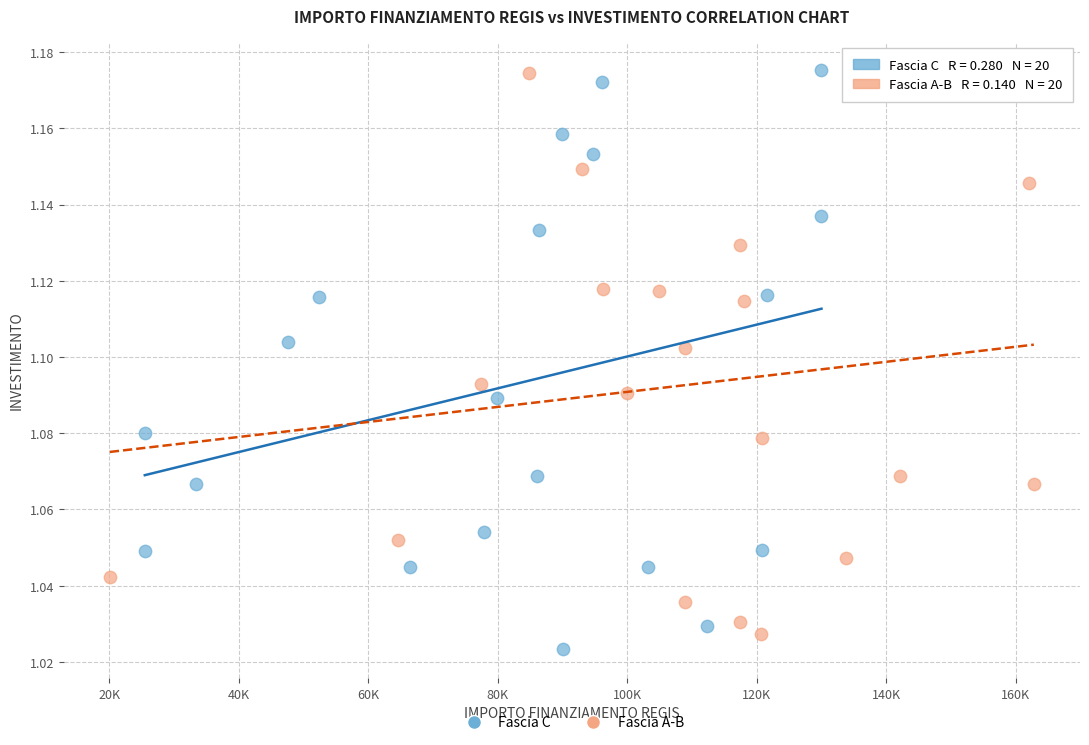

What are all the series names shown in the legend?

Fascia C, Fascia A-B